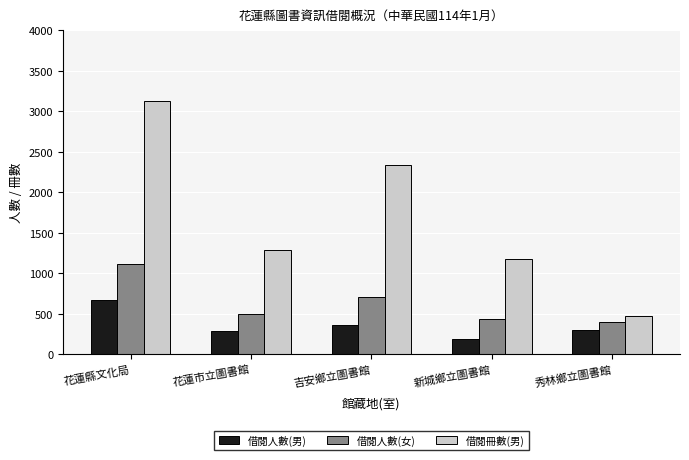

Which series has the largest total across all categories?

借閱冊數(男)